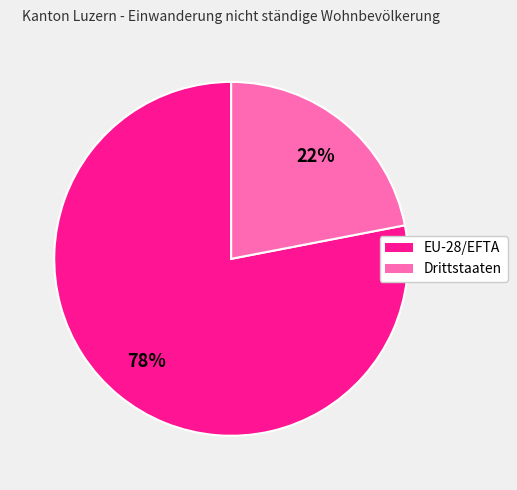

Count the number of slices in the pie.

2